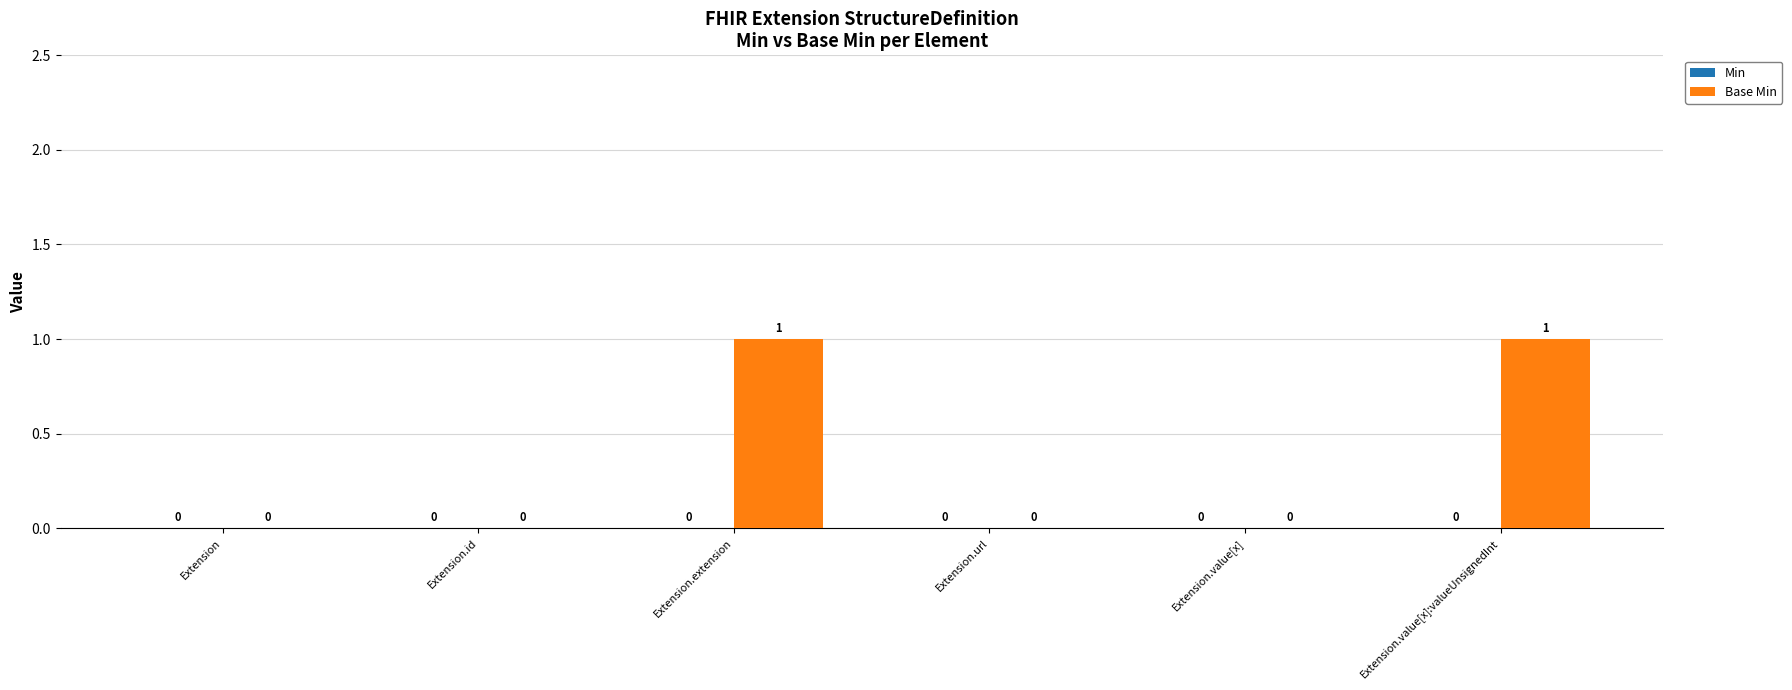

What is the ratio of the value at Extension.extension to the value at Extension.value[x]:valueUnsignedInt?

1.0